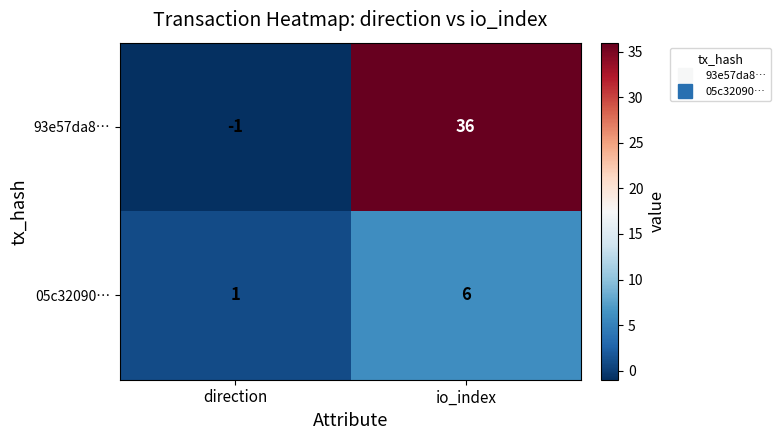

Is the value of 93e57da8… at io_index greater than the value of 05c32090… at io_index?

Yes